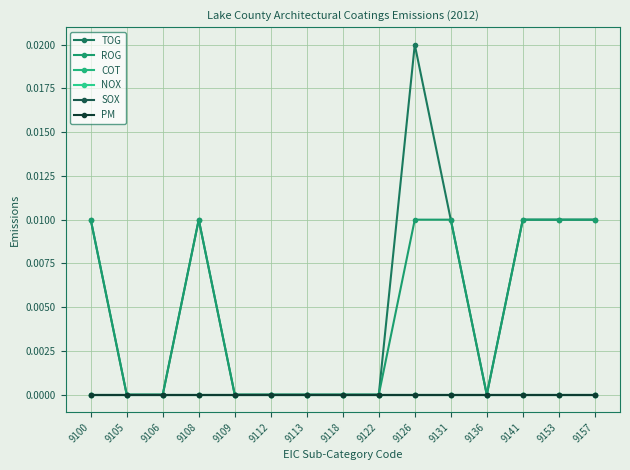

What are all the series names shown in the legend?

TOG, ROG, COT, NOX, SOX, PM